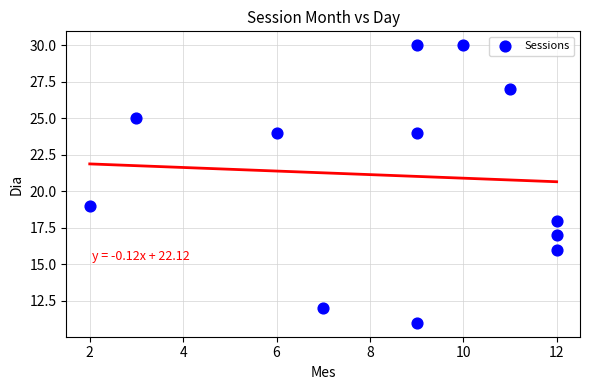

What is the average X value?

8